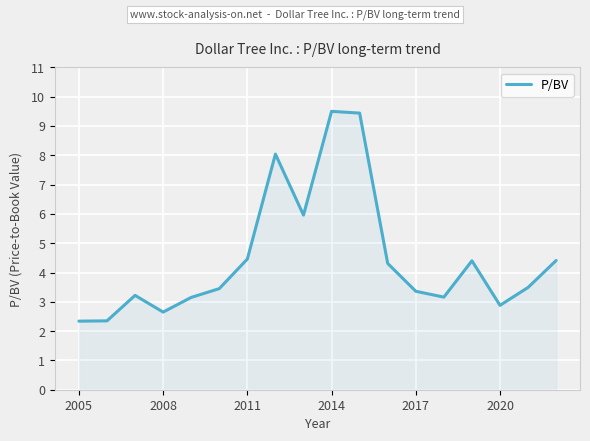

How many lines are shown in the chart?

1